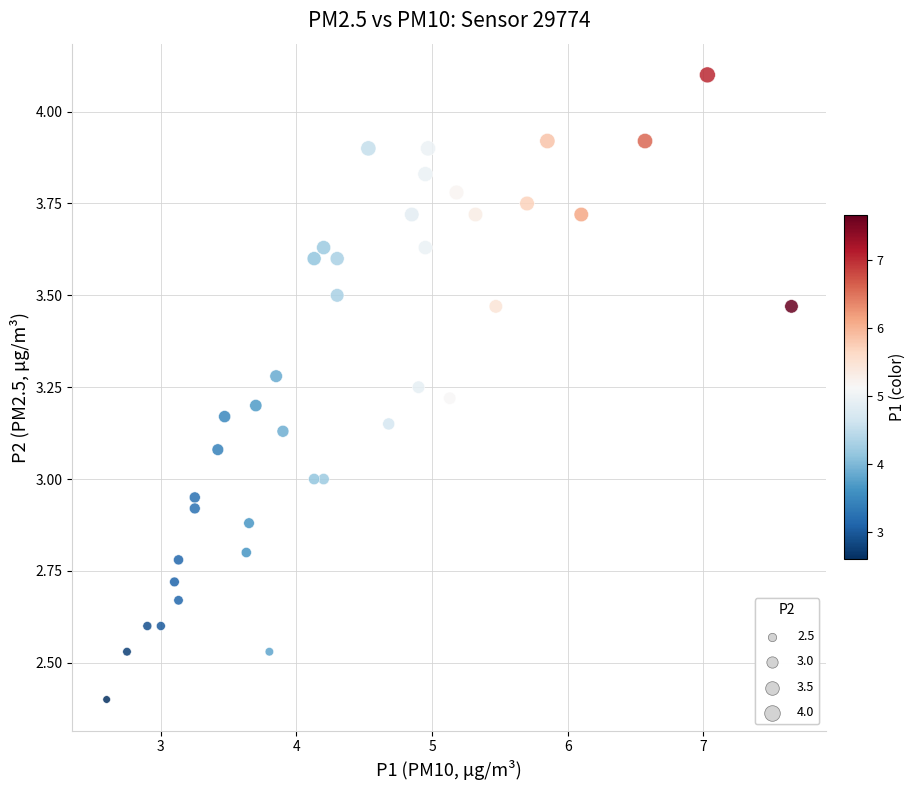

What is the range of Y values (max minus min)?

1.7